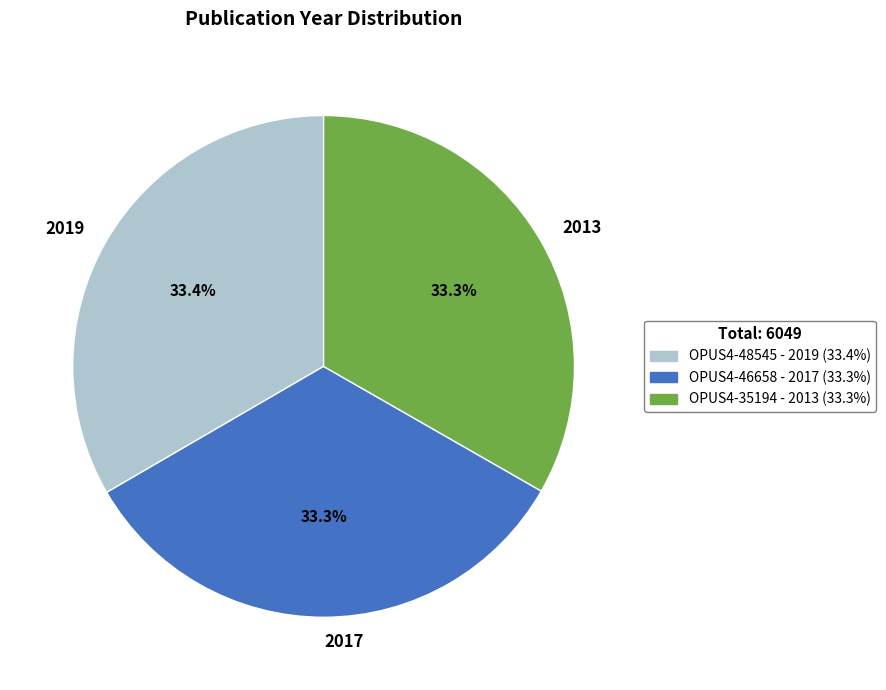

Does any single category account for the majority?

No